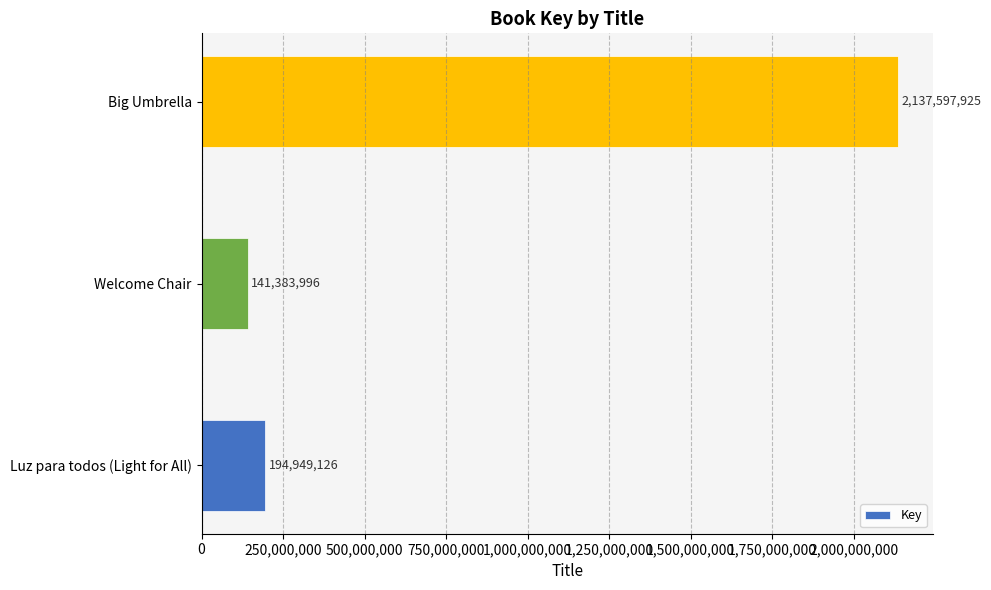

Reading bottom to top, list all the values displayed in this chart.

Luz para todos (Light for All)=194949126	Welcome Chair=141383996	Big Umbrella=2137597925